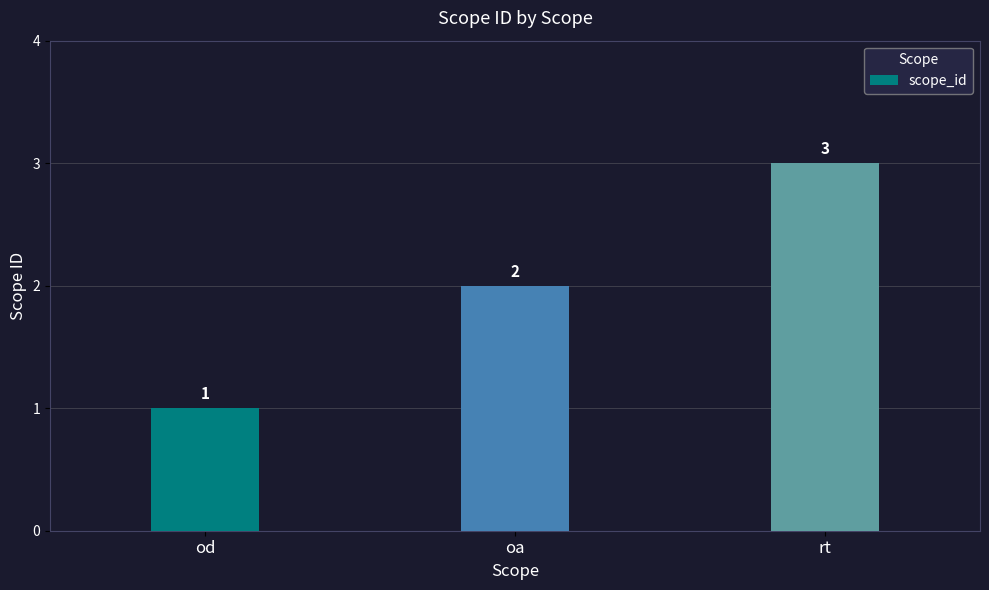

What position from the right is oa?

2